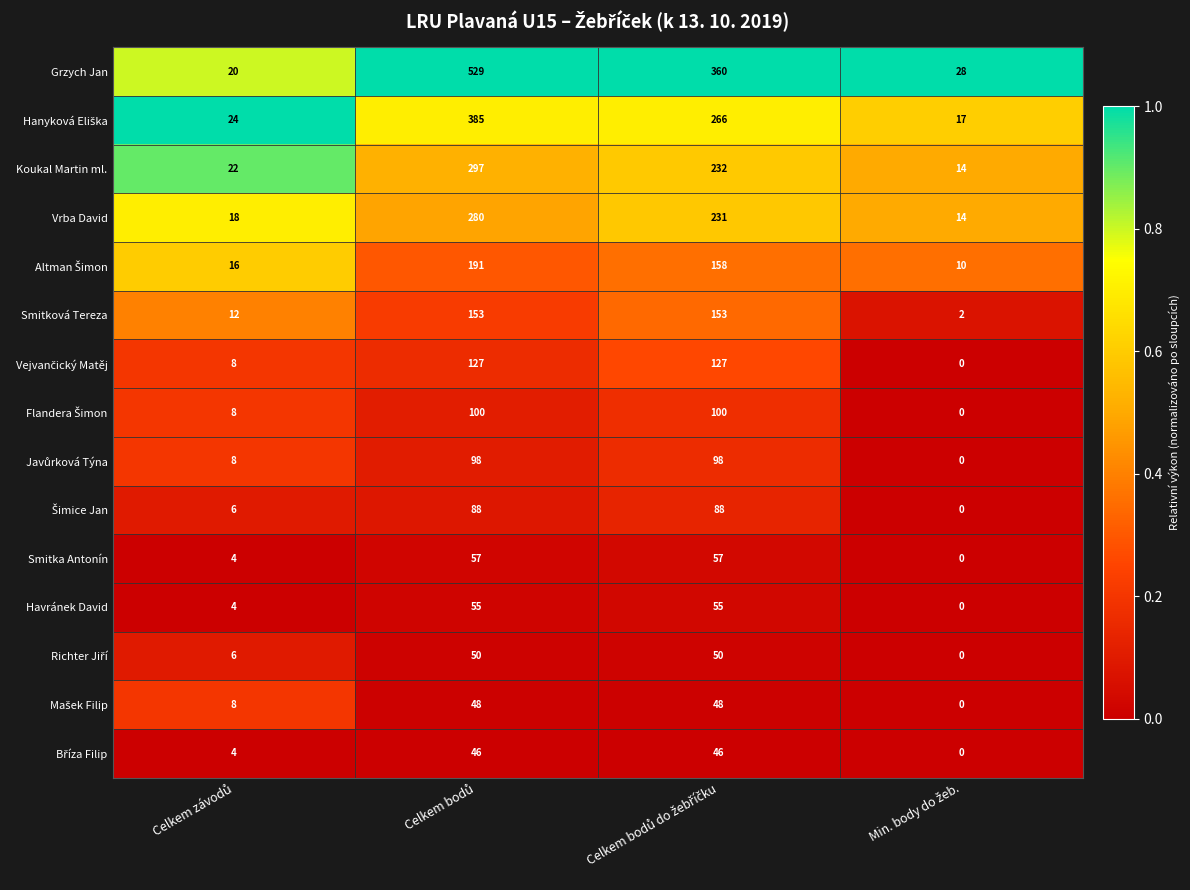

At how many categories does at least one series exceed 15?

4